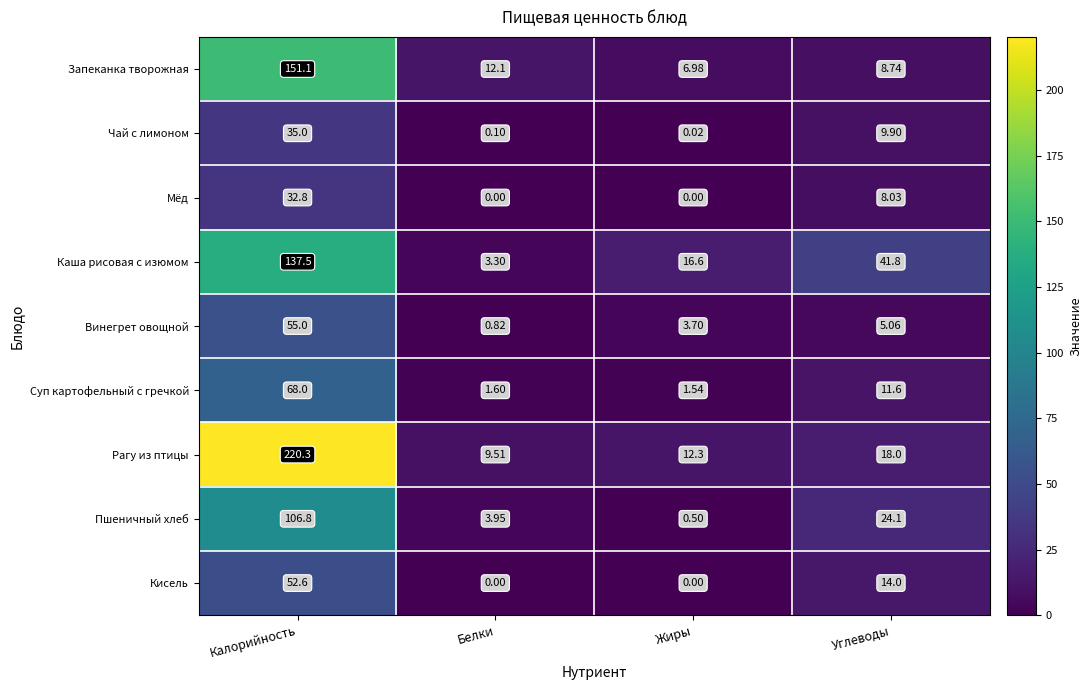

Which series has the largest total across all categories?

Рагу из птицы